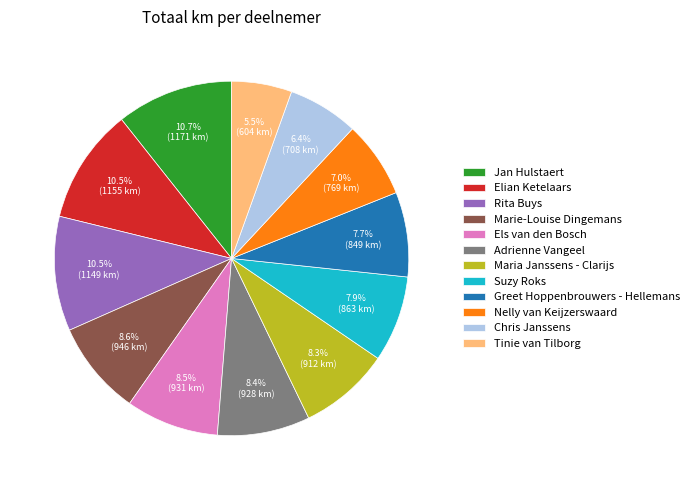

What percentage is the Nelly van Keijzerswaard slice, to the nearest percent?

7%